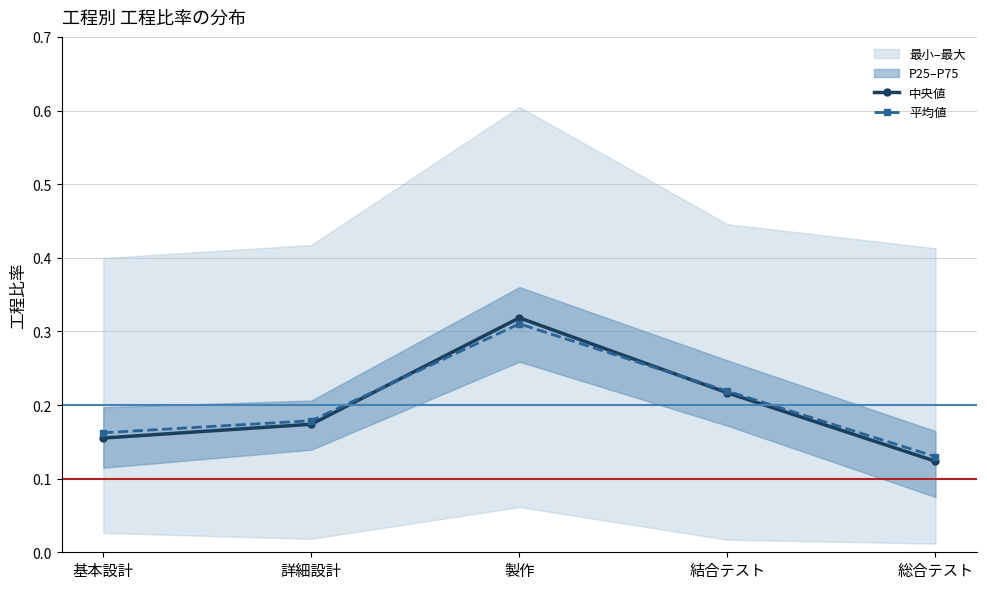

Count the 平均値 values in the range 0 to 1.

5